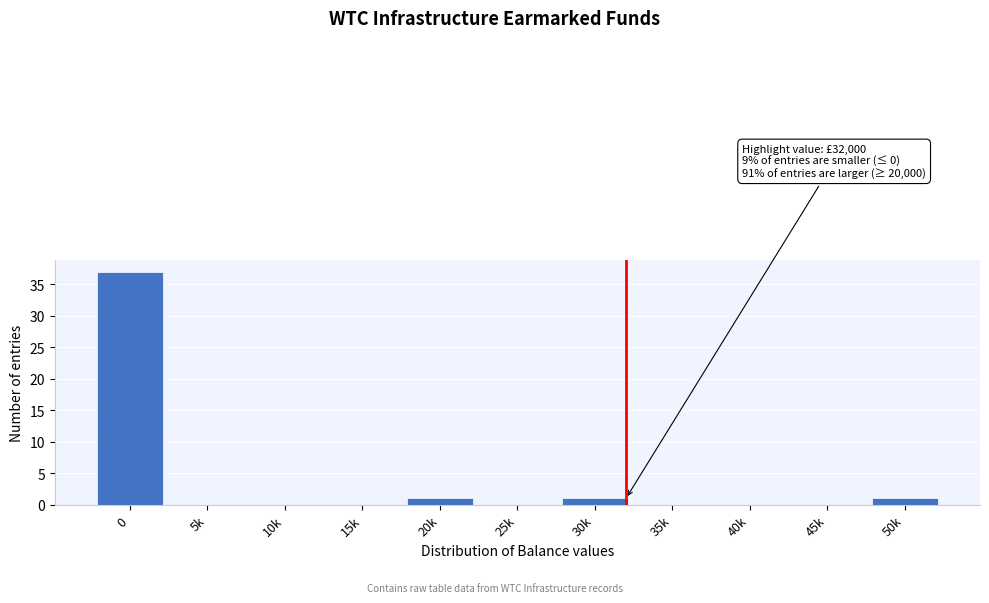

Reading left to right, what are all the values shown in this chart?

0=37	5k=0	10k=0	15k=0	20k=1	25k=0	30k=1	35k=0	40k=0	45k=0	50k=1